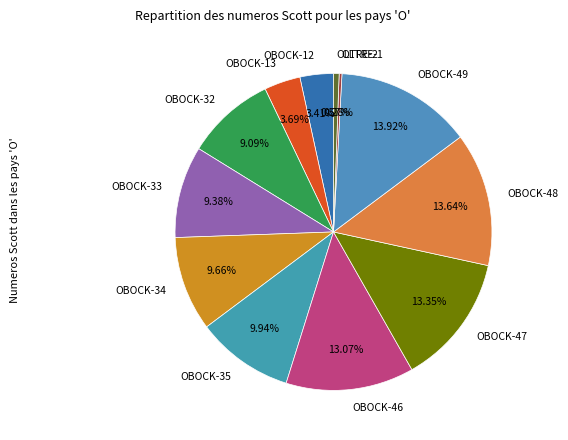

True or false: OBOCK-13 accounts for 4% of the total.

True